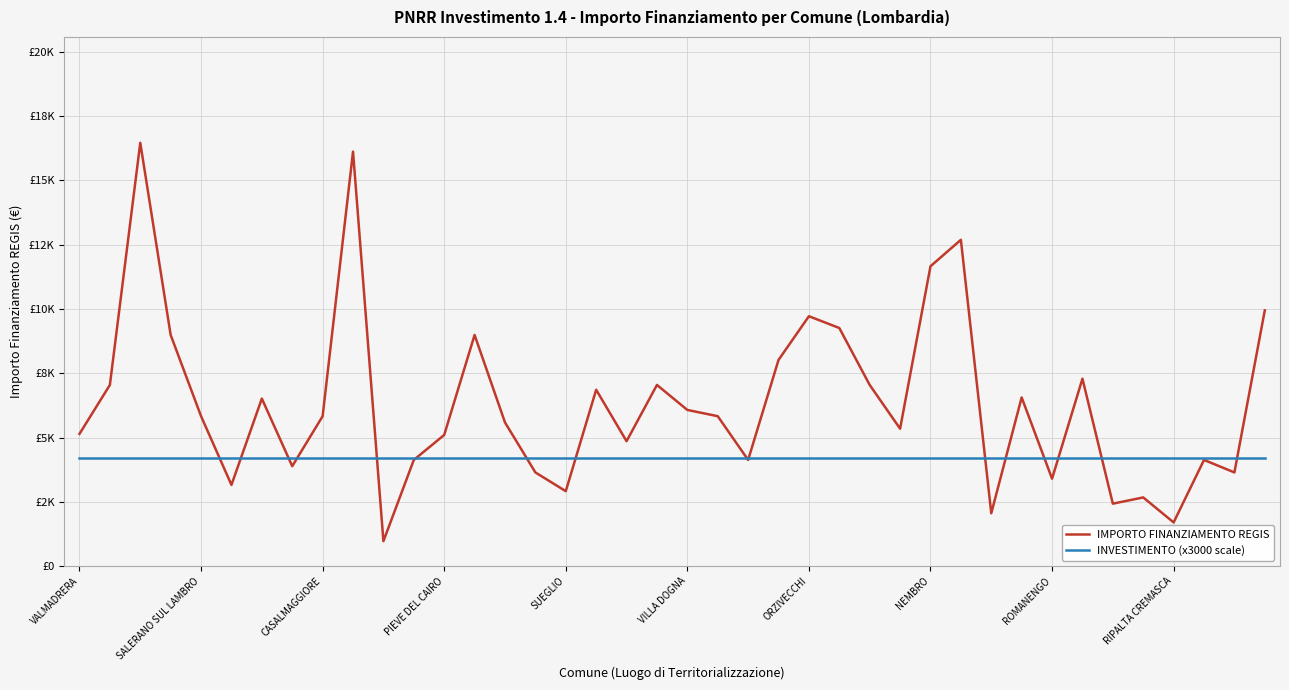

What is the sum of all INVESTIMENTO (x3000 scale) values?

168000